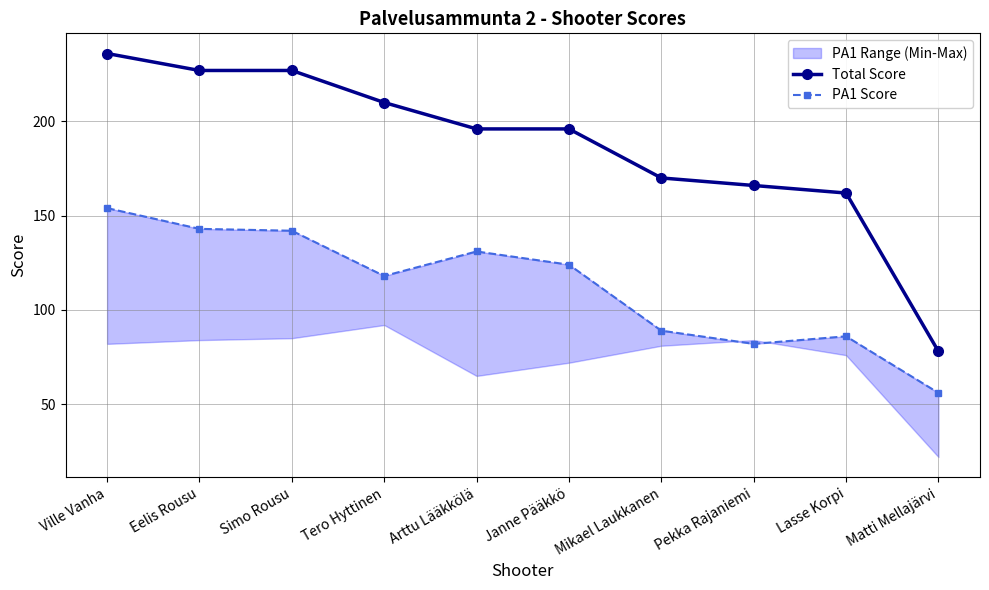

At which label does Total Score reach its minimum?

Matti Mellajärvi